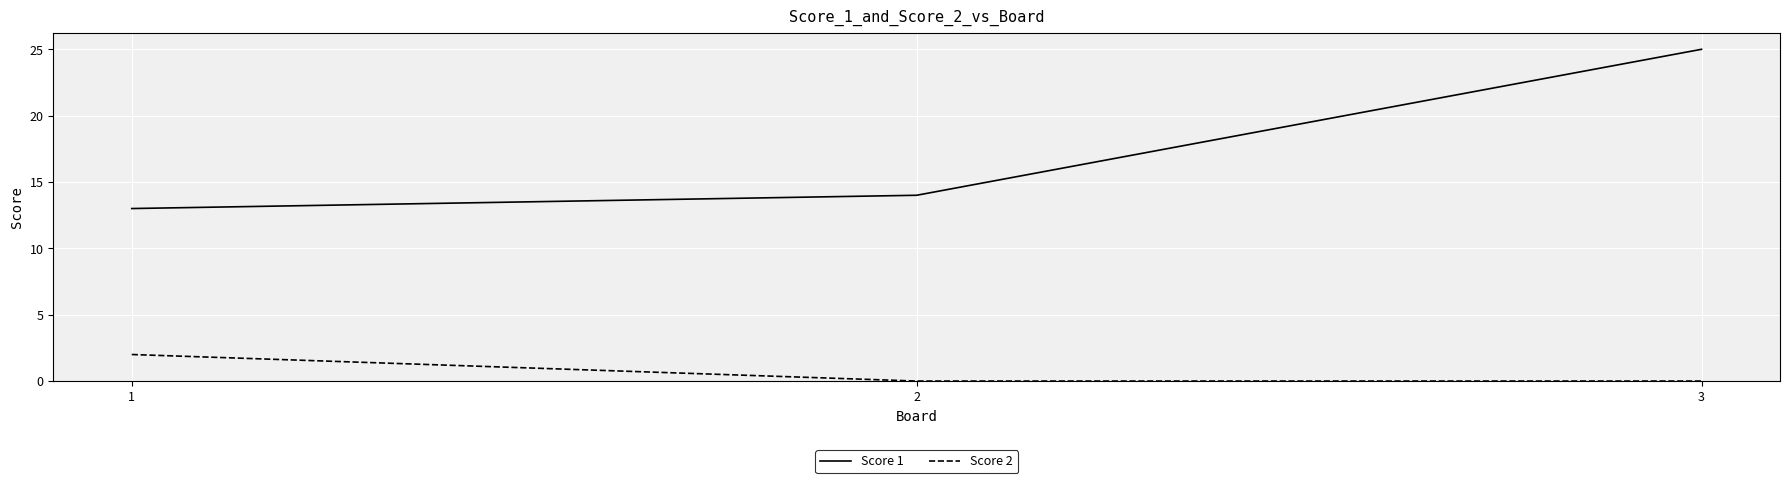

How many lines are shown in the chart?

2